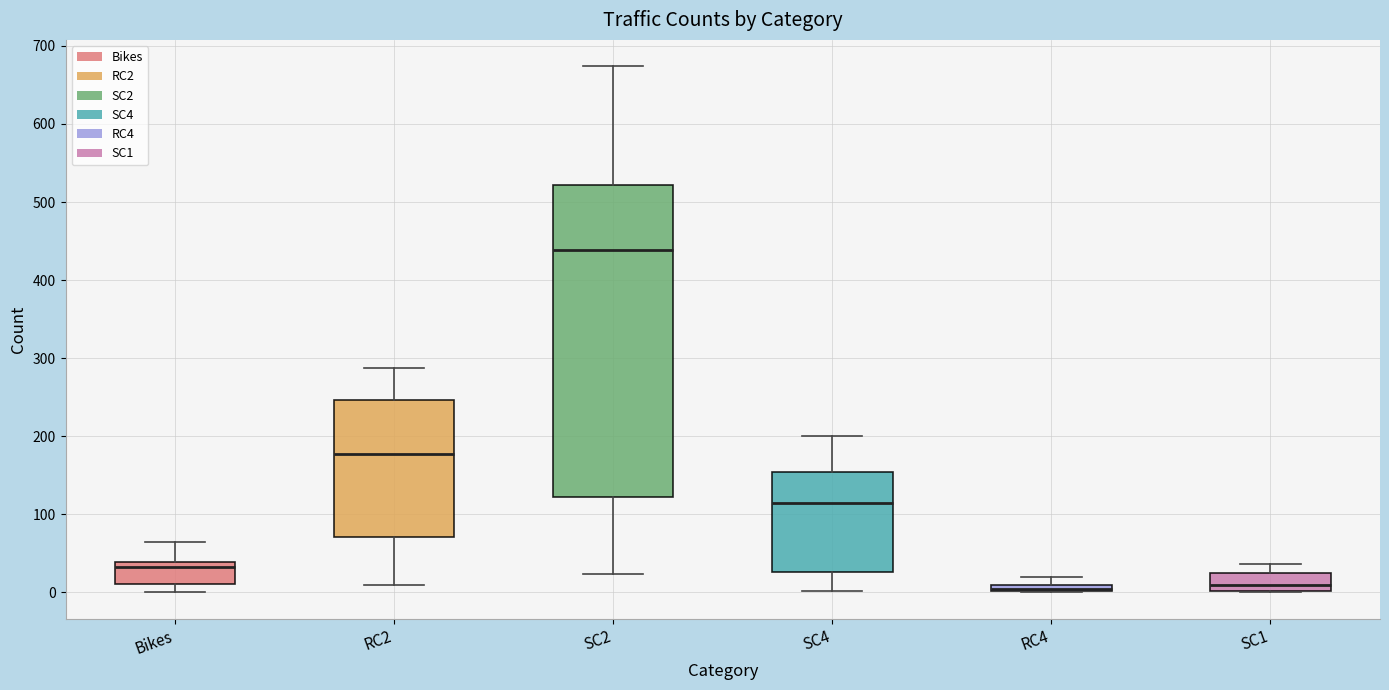

Where is the upper edge of the box for SC1 on the y-axis? The values are not printed on the chart, so give them approximately, as read against the axis.

30